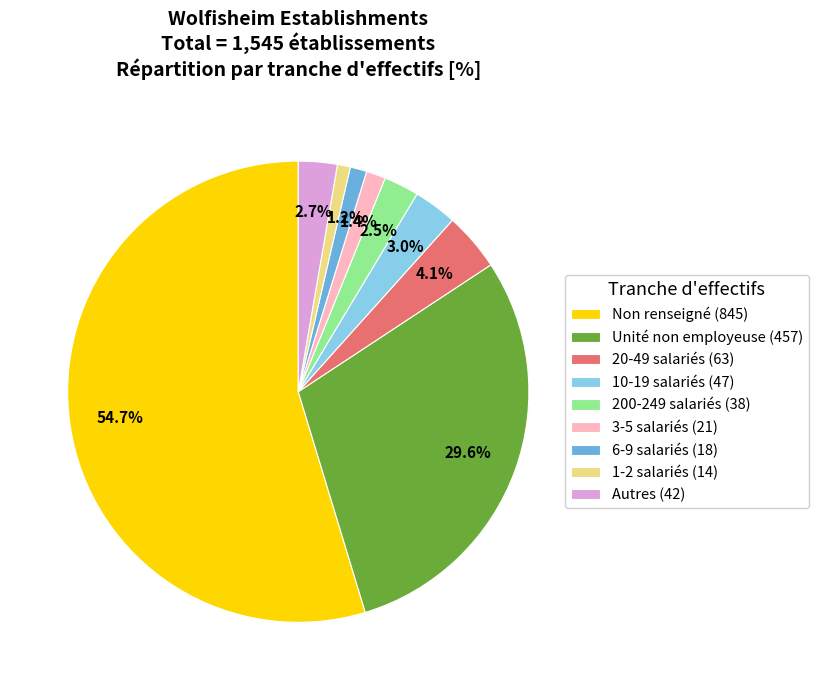

What is the ratio of the value at 6-9 salariés (18) to the value at 20-49 salariés (63)?

0.3